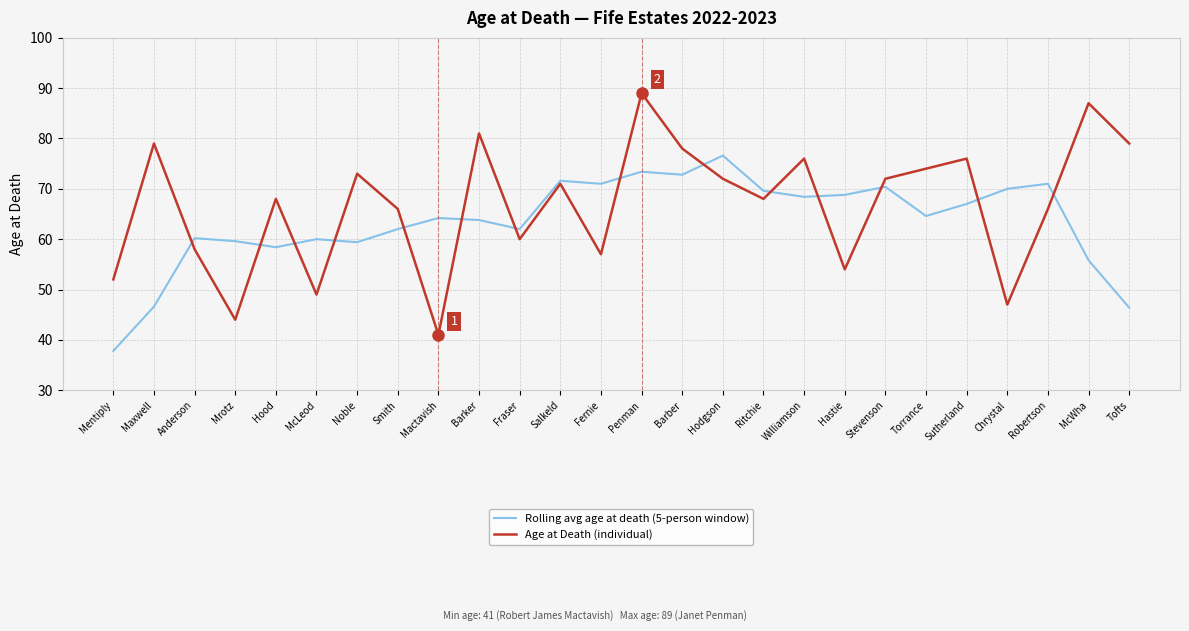

What position from the left is Mentiply?

1